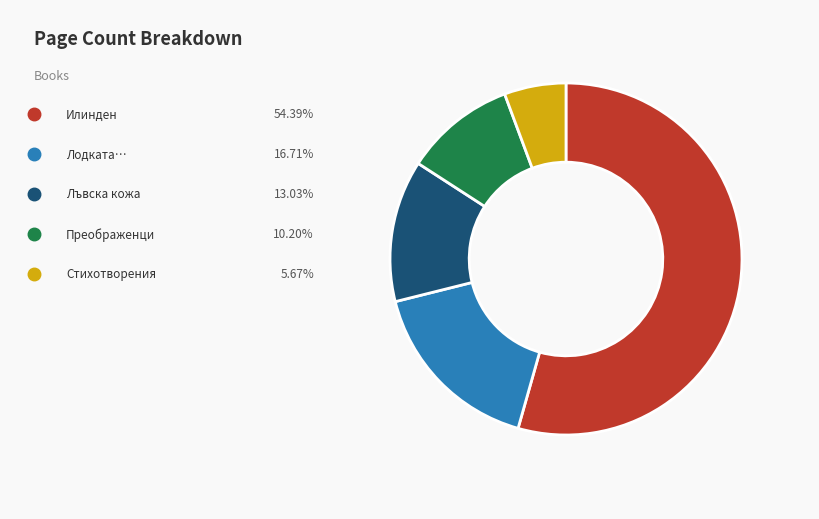

How many segments does this pie chart have?

5